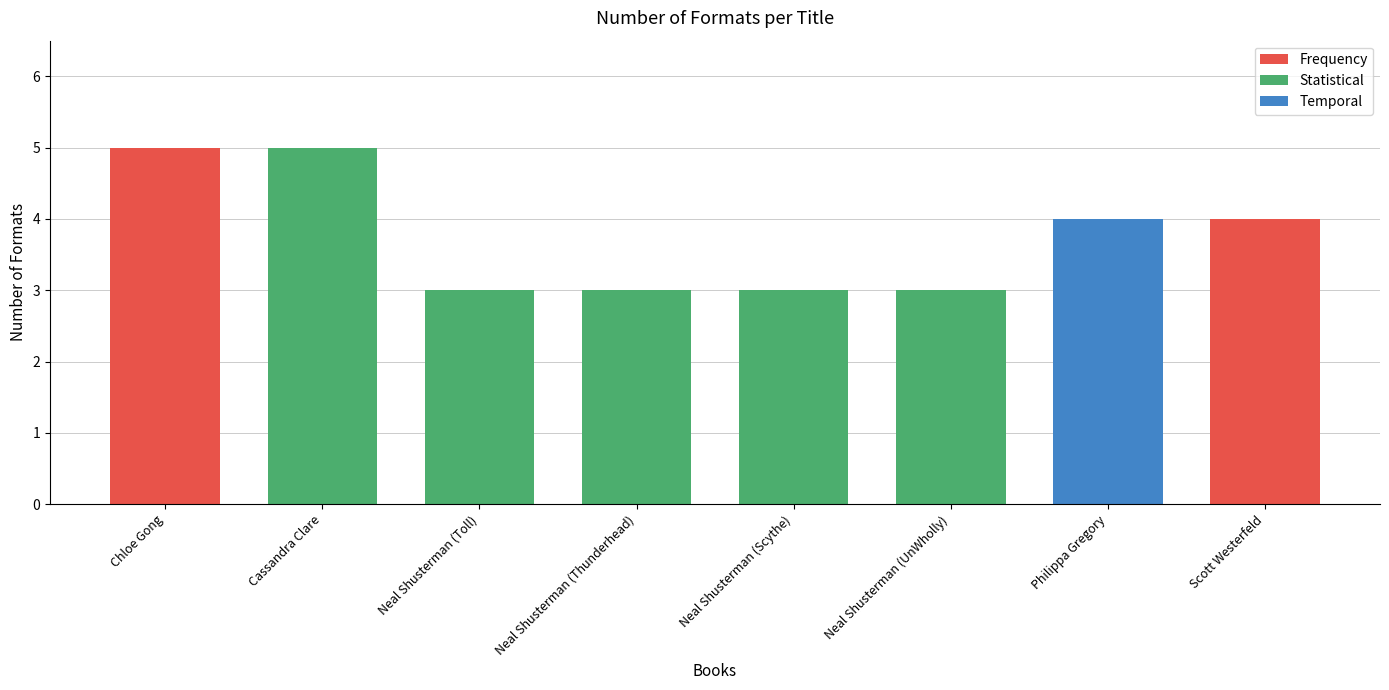

Rank the categories by value from lowest to highest.

Neal Shusterman (Toll), Neal Shusterman (Thunderhead), Neal Shusterman (Scythe), Neal Shusterman (UnWholly), Philippa Gregory, Scott Westerfeld, Chloe Gong, Cassandra Clare